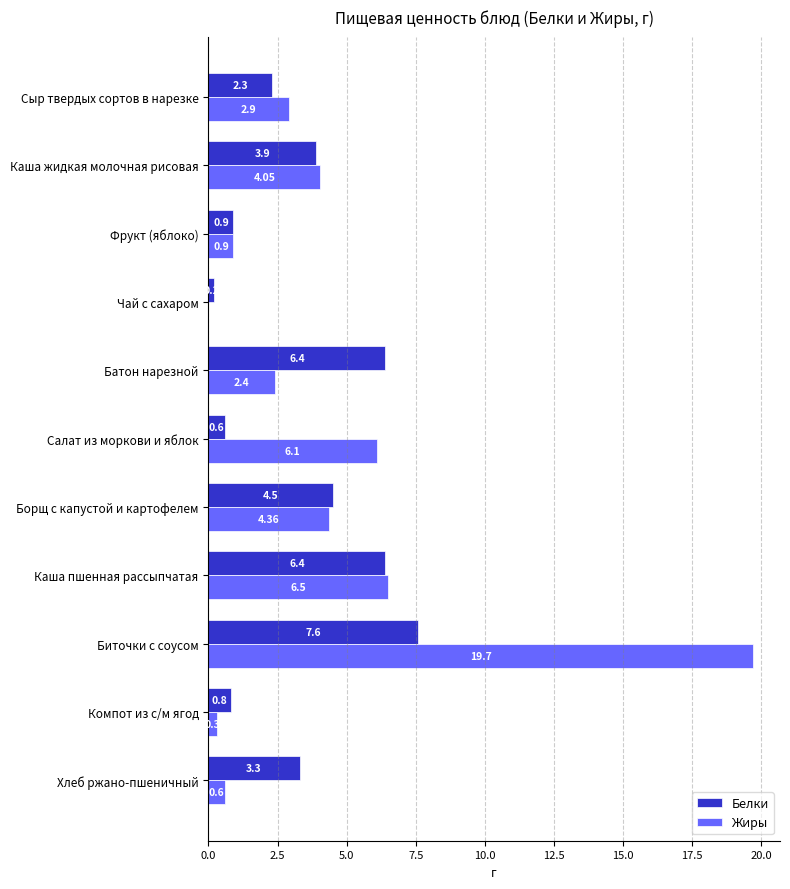

Which series changed the most between Каша жидкая молочная рисовая and Каша пшенная рассыпчатая?

Белки